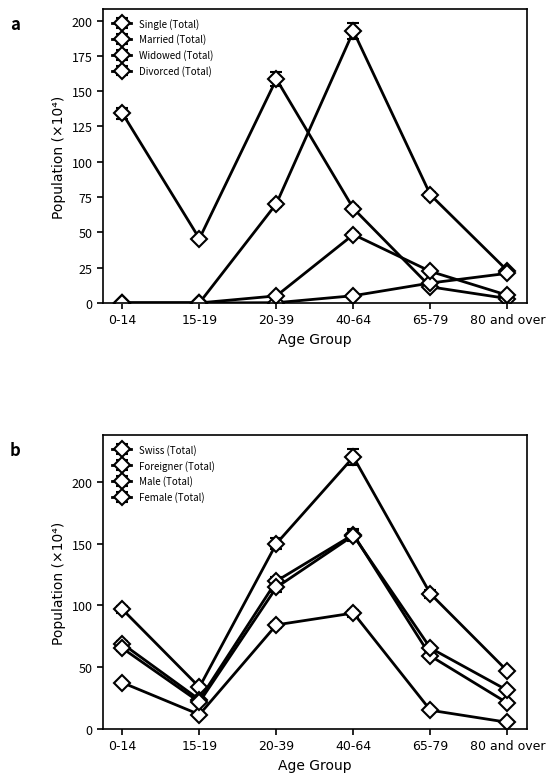

Which series has the largest total across all categories?

Single (Total)